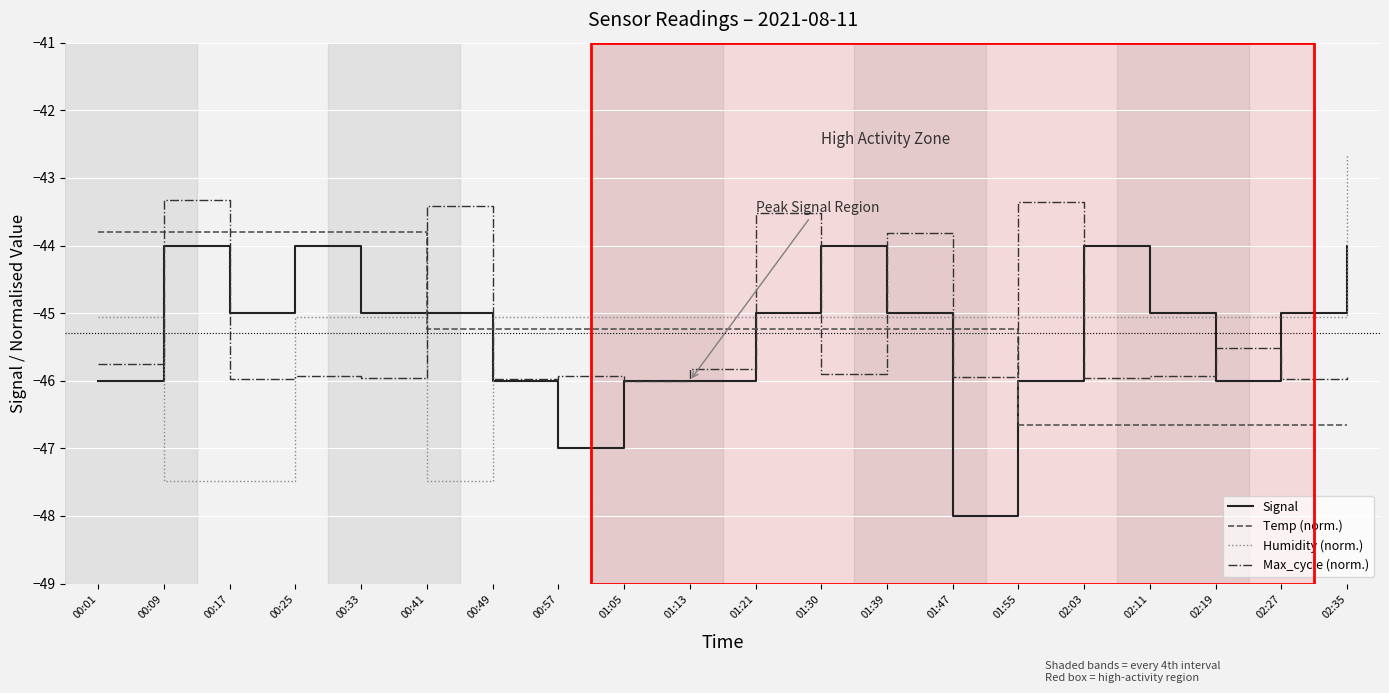

What is the sum of all Max_cycle (norm.) values?

-906.0